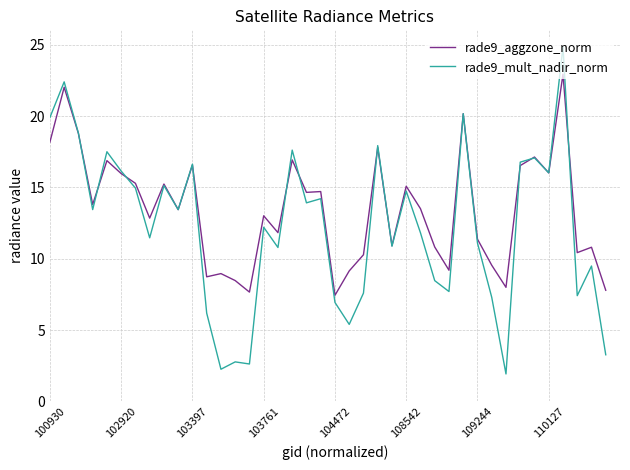

What are all the series names shown in the legend?

rade9_aggzone_norm, rade9_mult_nadir_norm